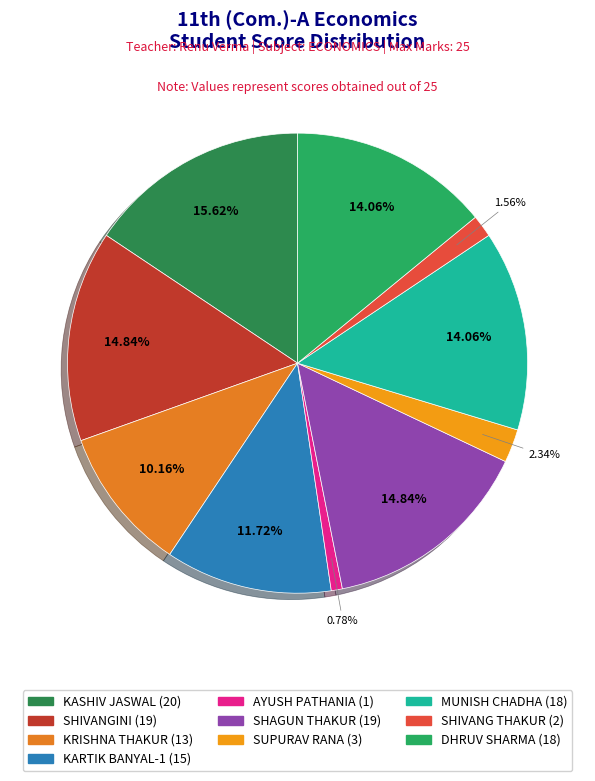

To the nearest percent, what is the difference between the largest and smallest slice percentages?

15%